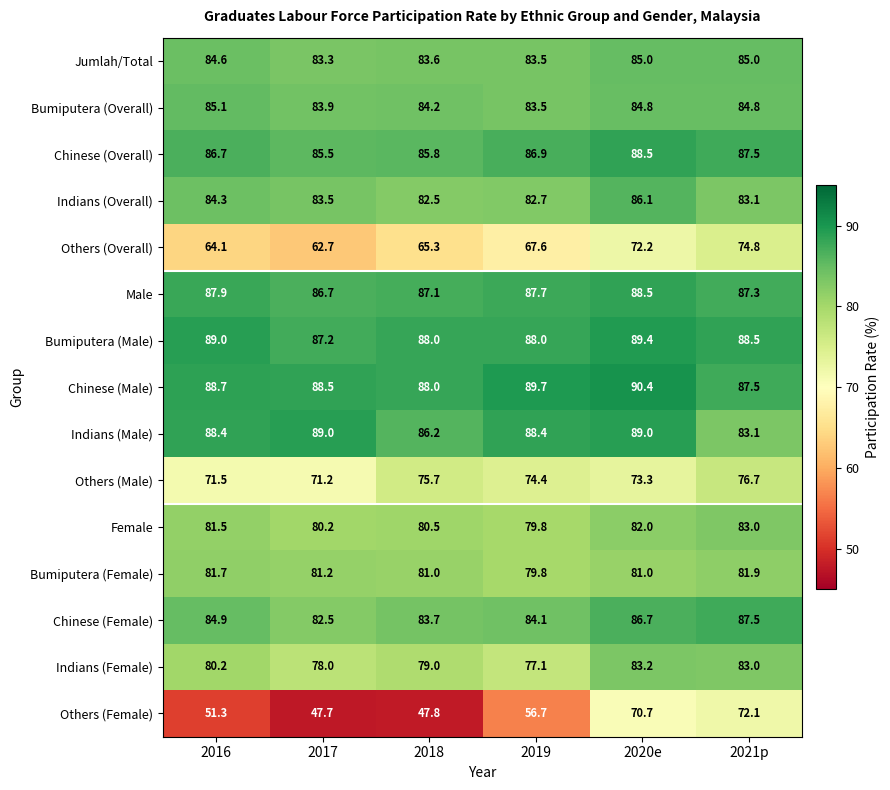

What is the approximate value of Jumlah/Total at 2020e?

85.0